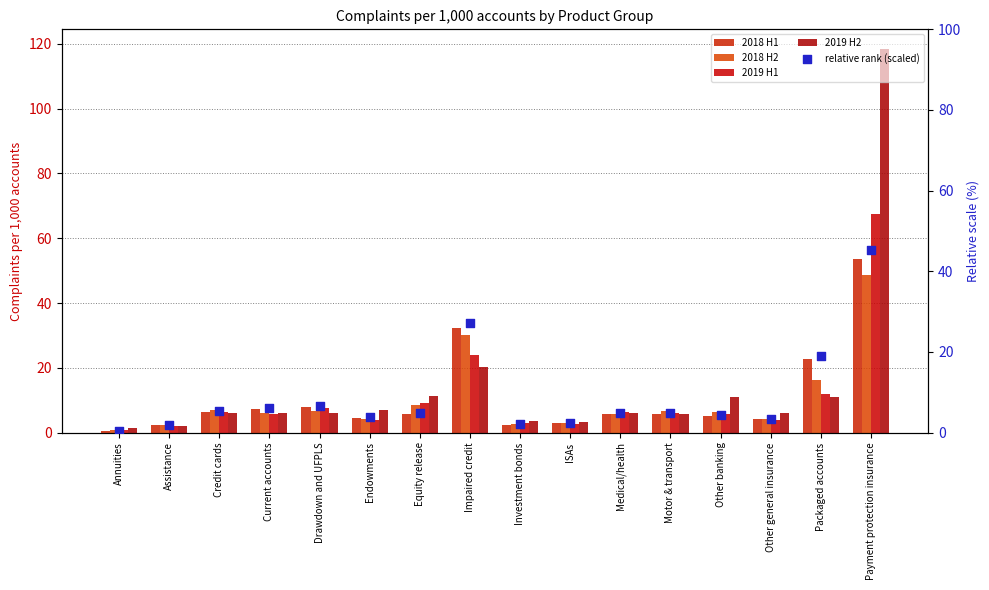

What are all the series names shown in the legend?

2018 H1, 2018 H2, 2019 H1, 2019 H2, relative rank (scaled)